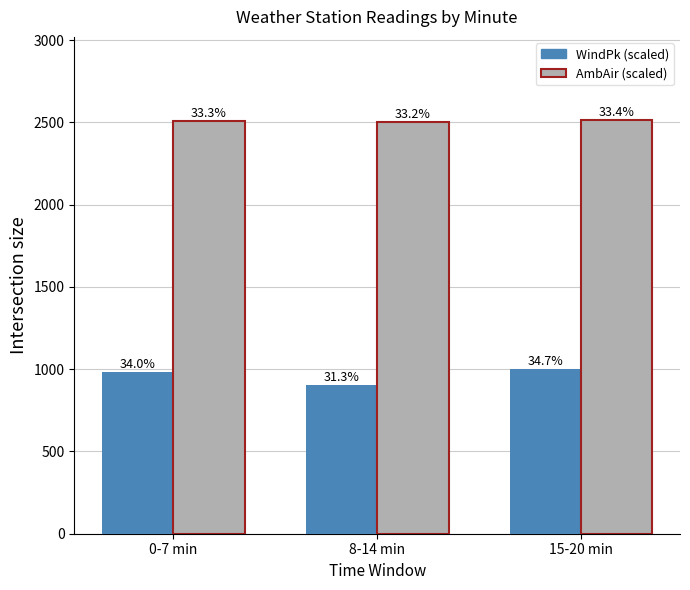

What is the spread (max minus min) of values at 8-14 min?

1597.7